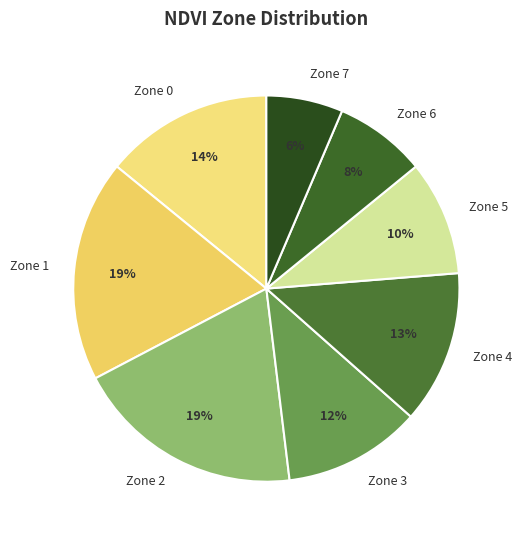

To the nearest percent, what percentage of the pie is Zone 6?

8%